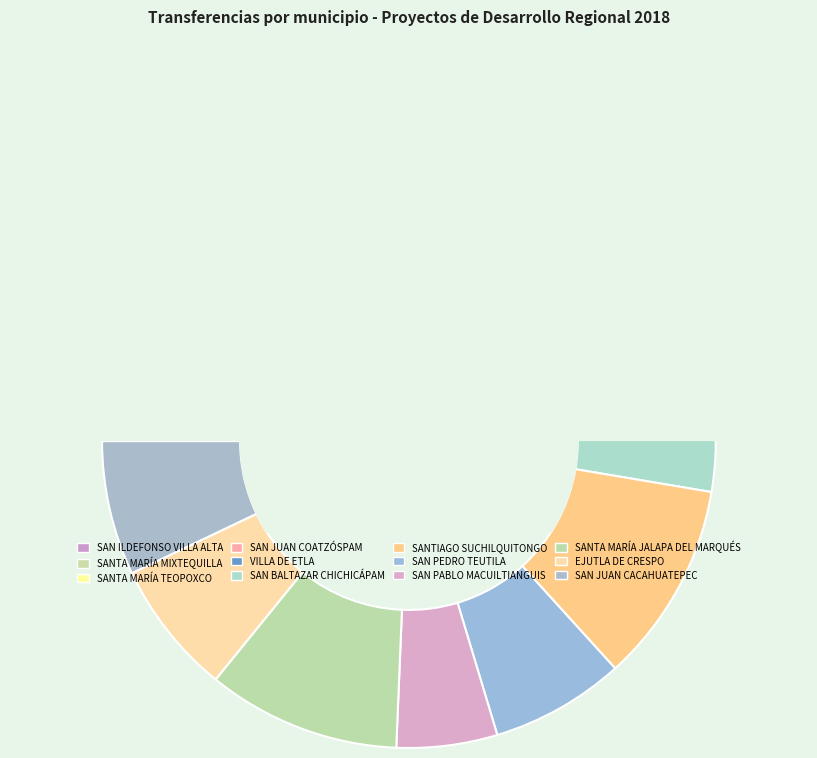

The SAN PEDRO TEUTILA slice represents 1% of the pie. True or false?

False